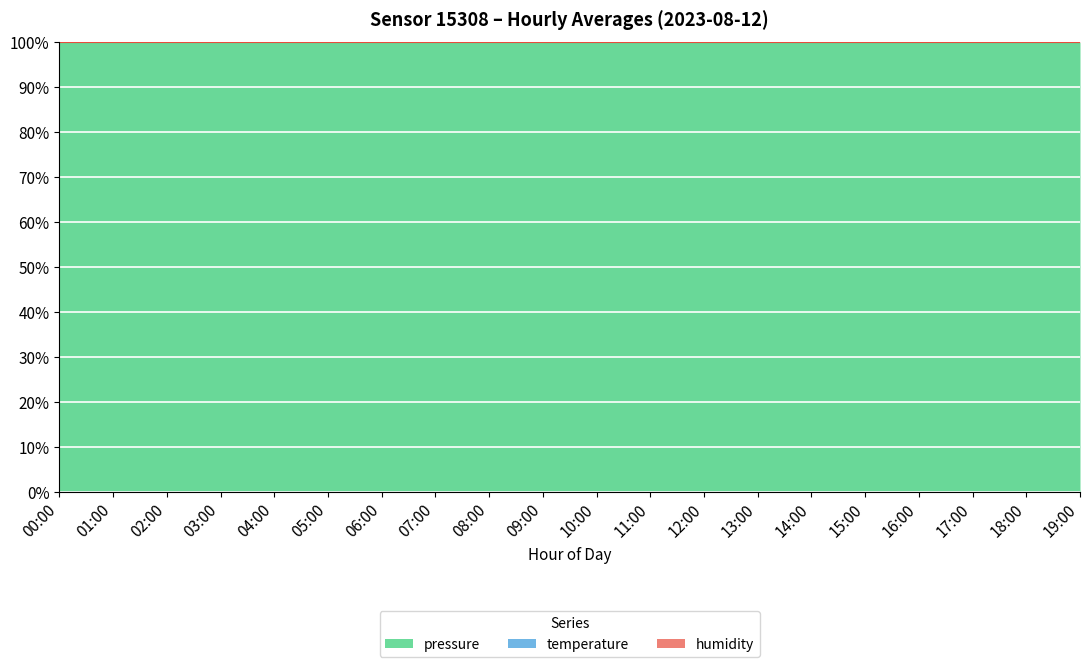

What is the total value across all series at 09:00?

2.0